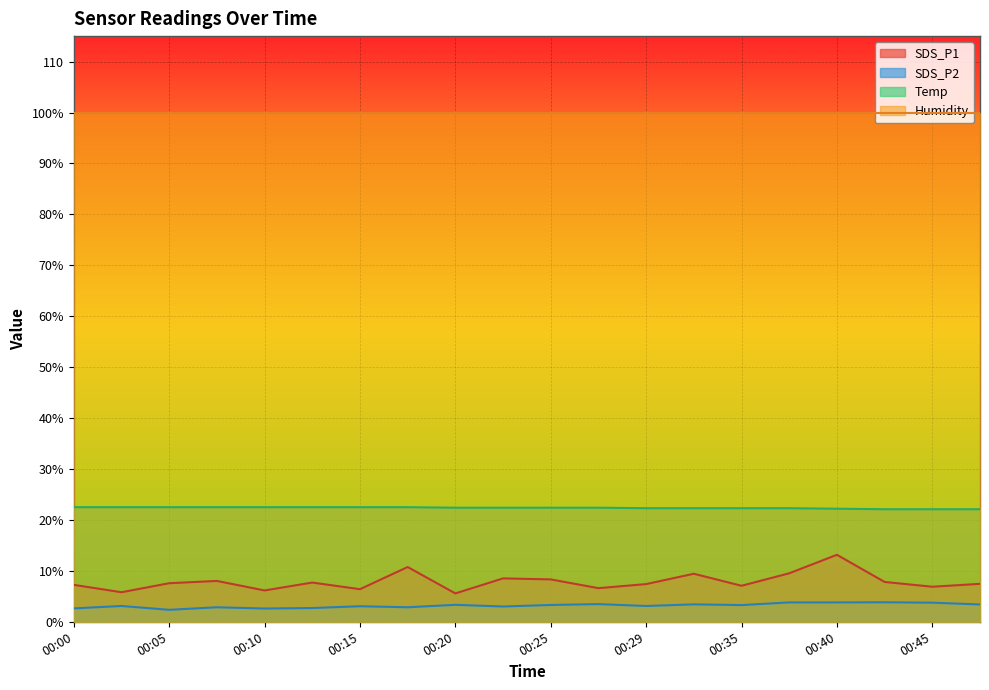

Between 00:20 and 00:25, which series saw the biggest shift?

SDS_P1